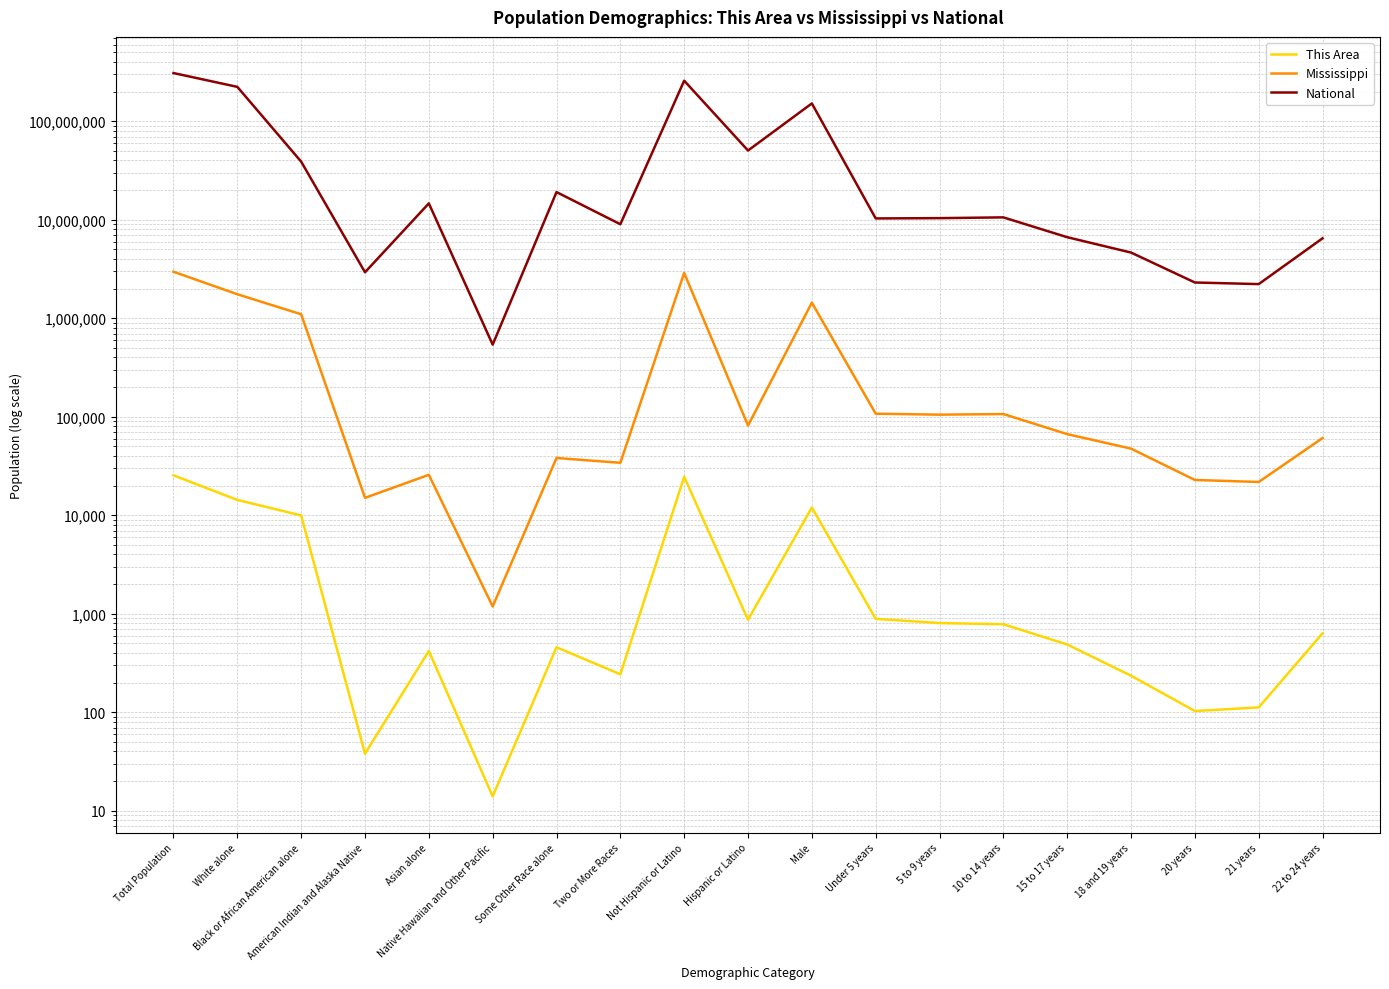

True or false: National and Mississippi intersect in this chart.

False